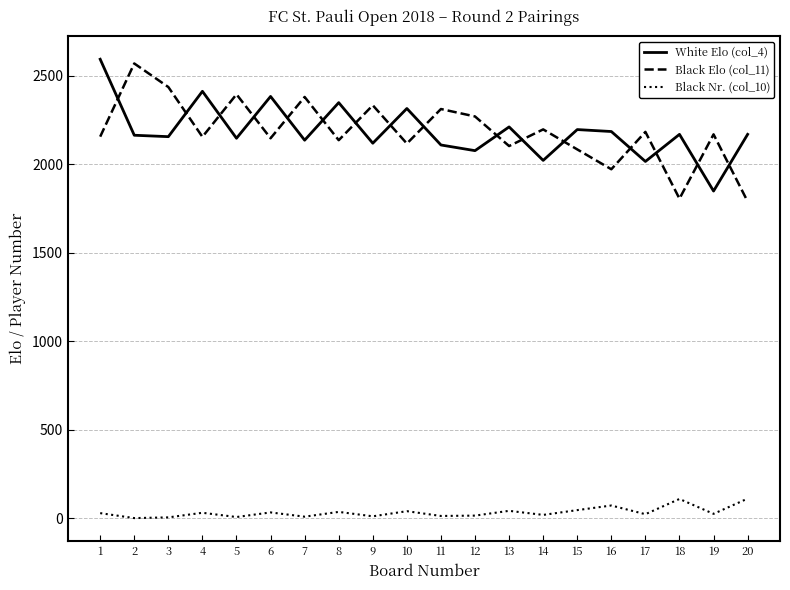

What is the difference between the Black Elo (col_11) values at 2 and 18?

763